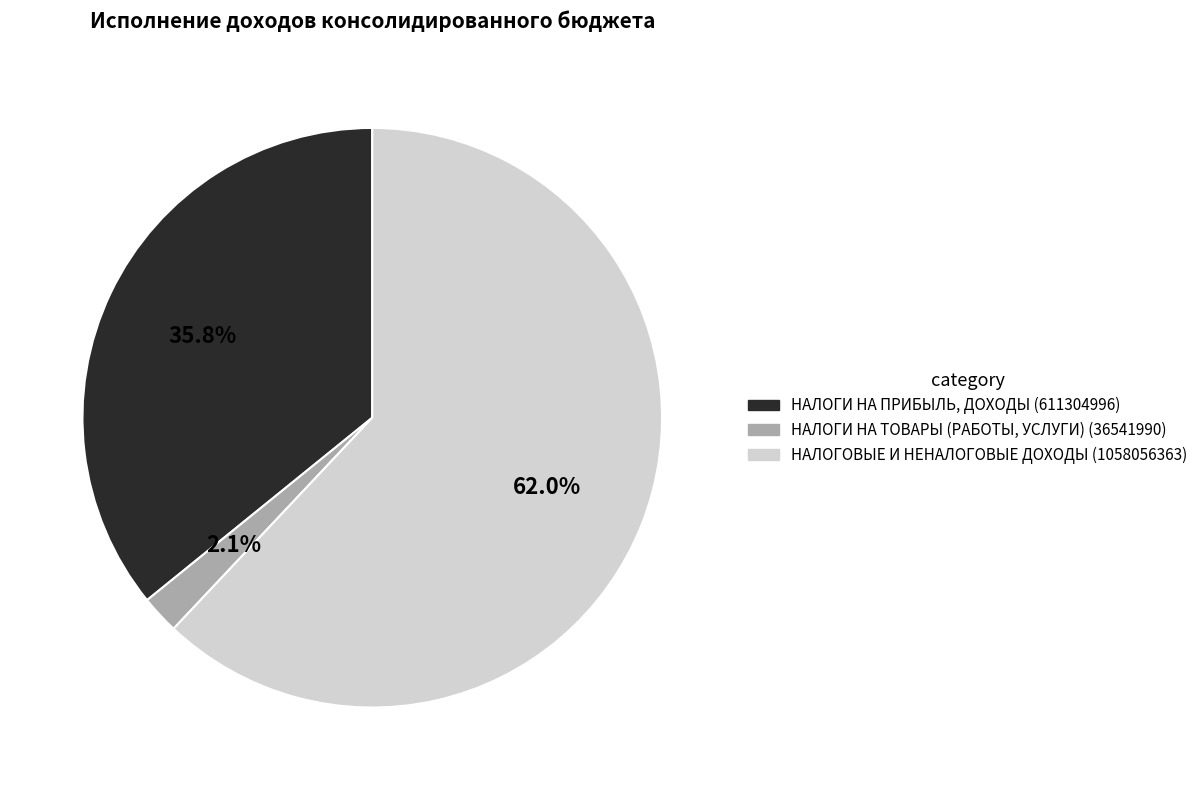

To the nearest percent, what is the combined percentage of НАЛОГИ НА ТОВАРЫ (РАБОТЫ, УСЛУГИ) and НАЛОГОВЫЕ И НЕНАЛОГОВЫЕ ДОХОДЫ?

64%